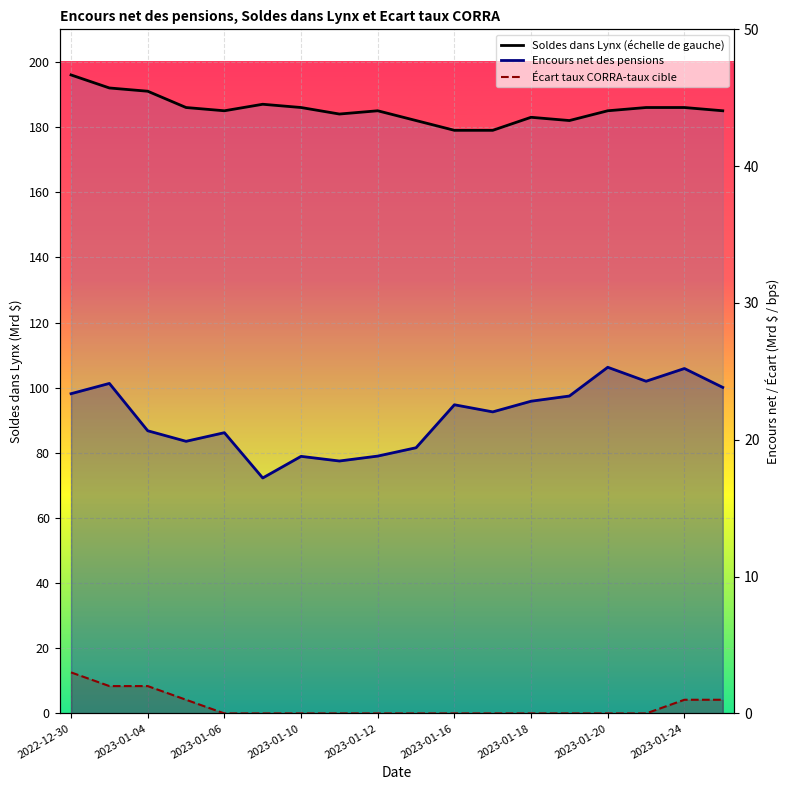

How many interior local peaks does the Soldes dans Lynx (échelle de gauche) series have?

3